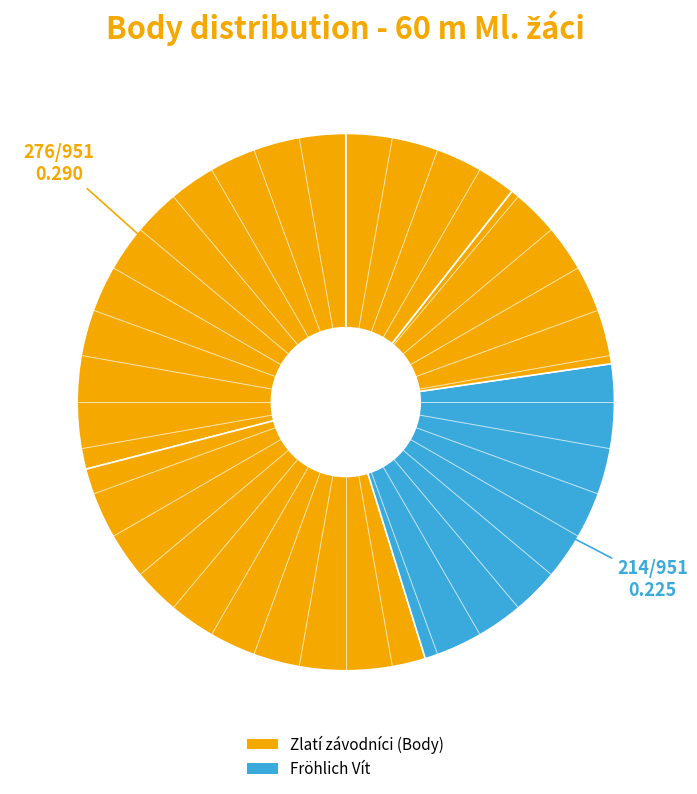

Count the number of slices in the pie.

5